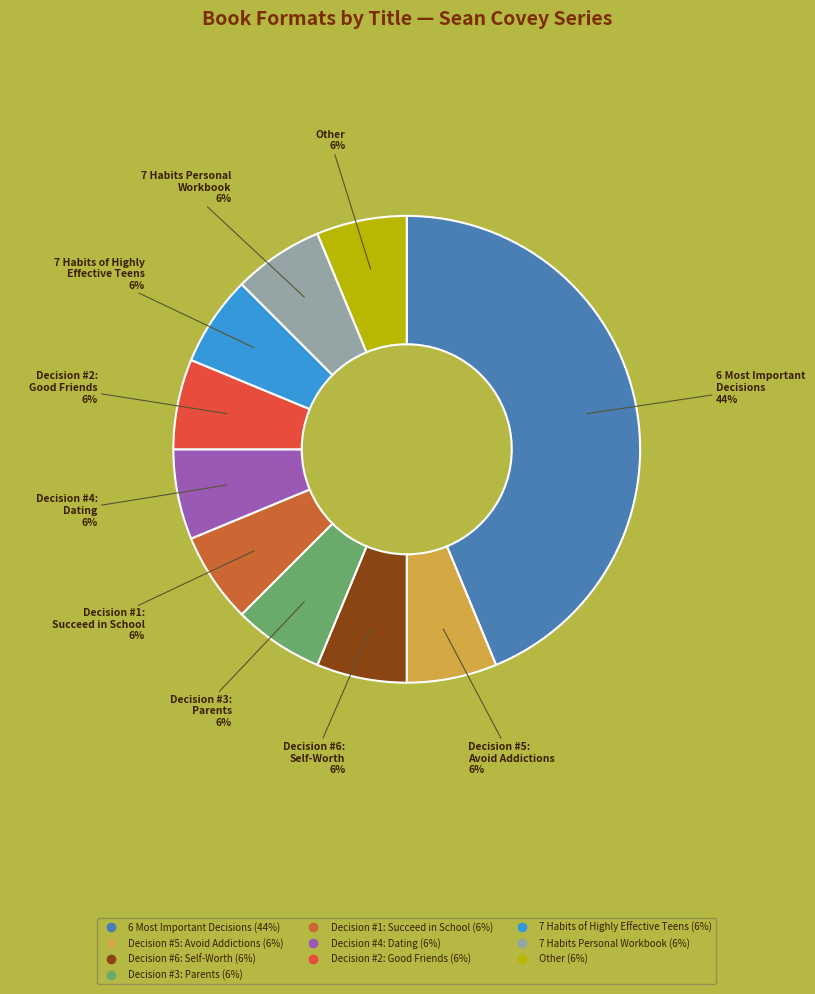

How many segments does this pie chart have?

10